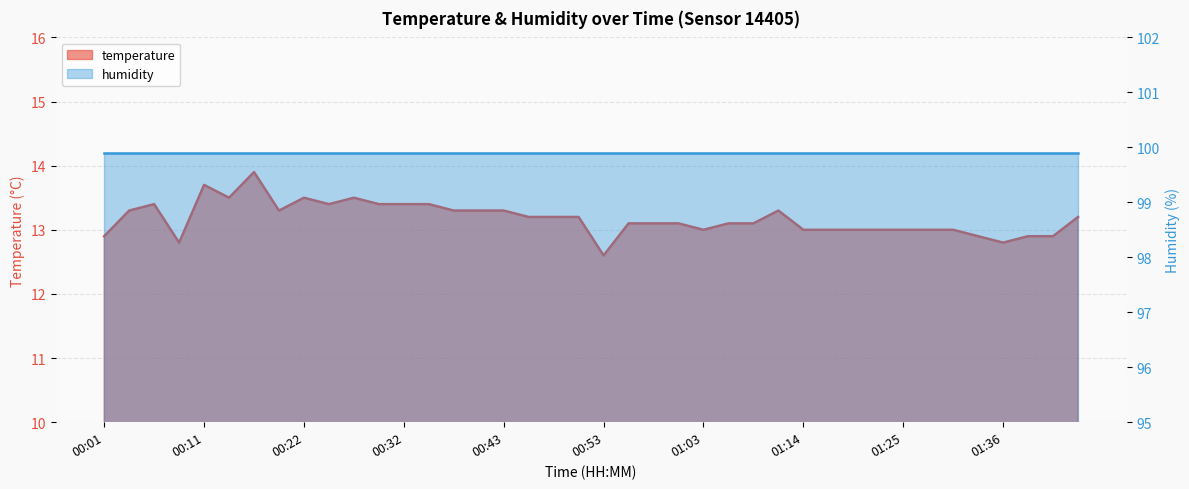

The value at 01:01 is 13.1. True or false?

True